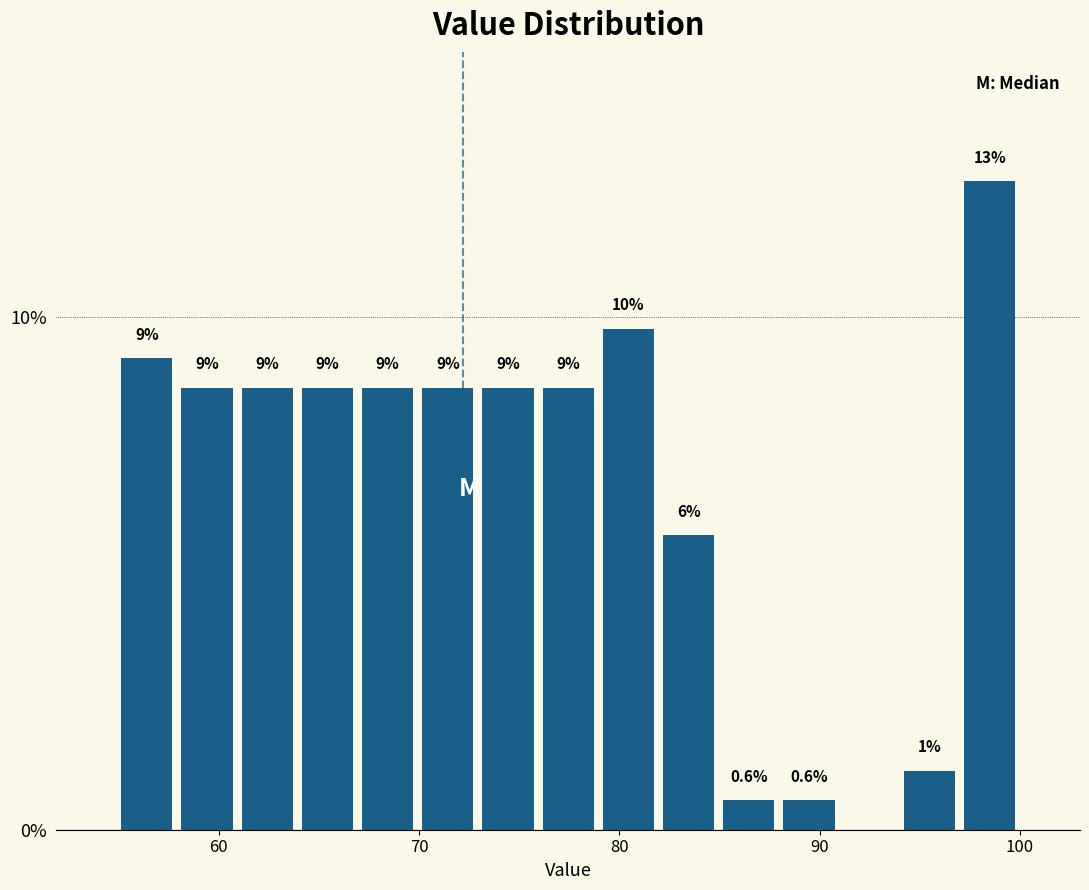

Read against the x-axis, roughly where is the centre of the tallest bar?

98